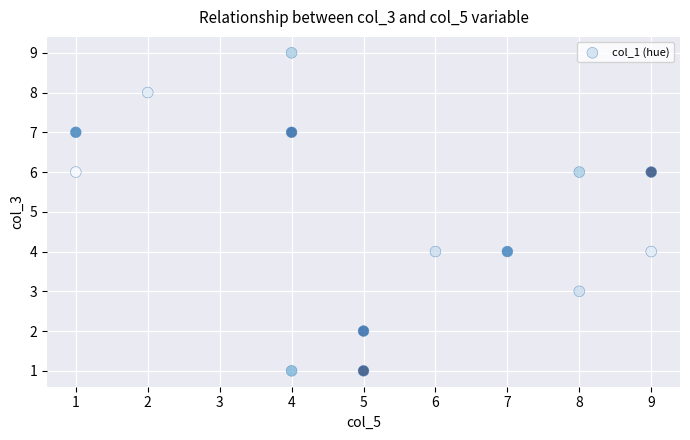

What is the range of Y values (max minus min)?

8